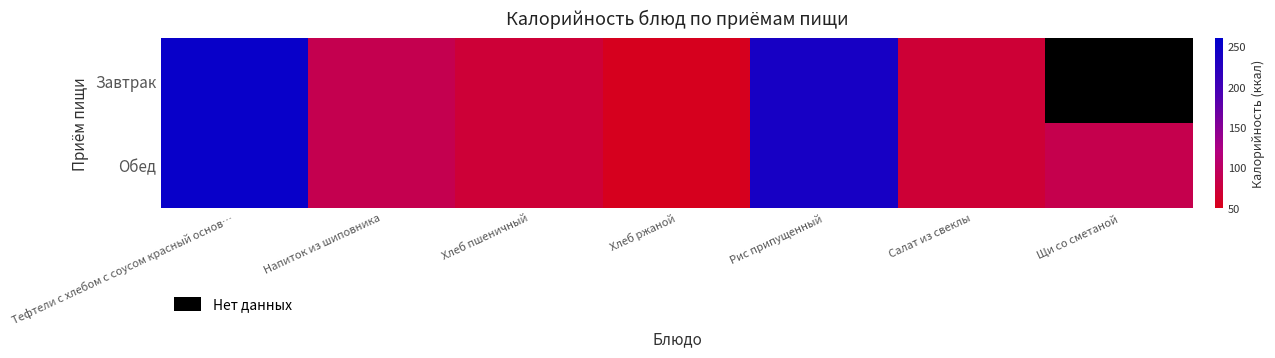

The value of Обед at Салат из свеклы is 36.7. True or false?

False